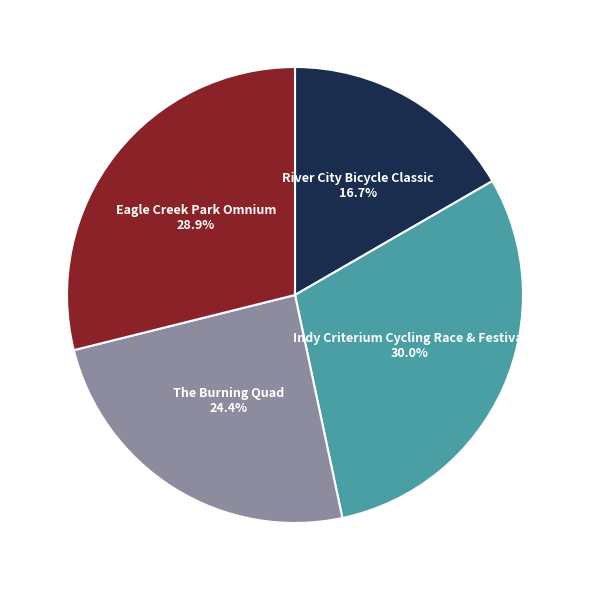

Is there a majority slice in this chart?

No